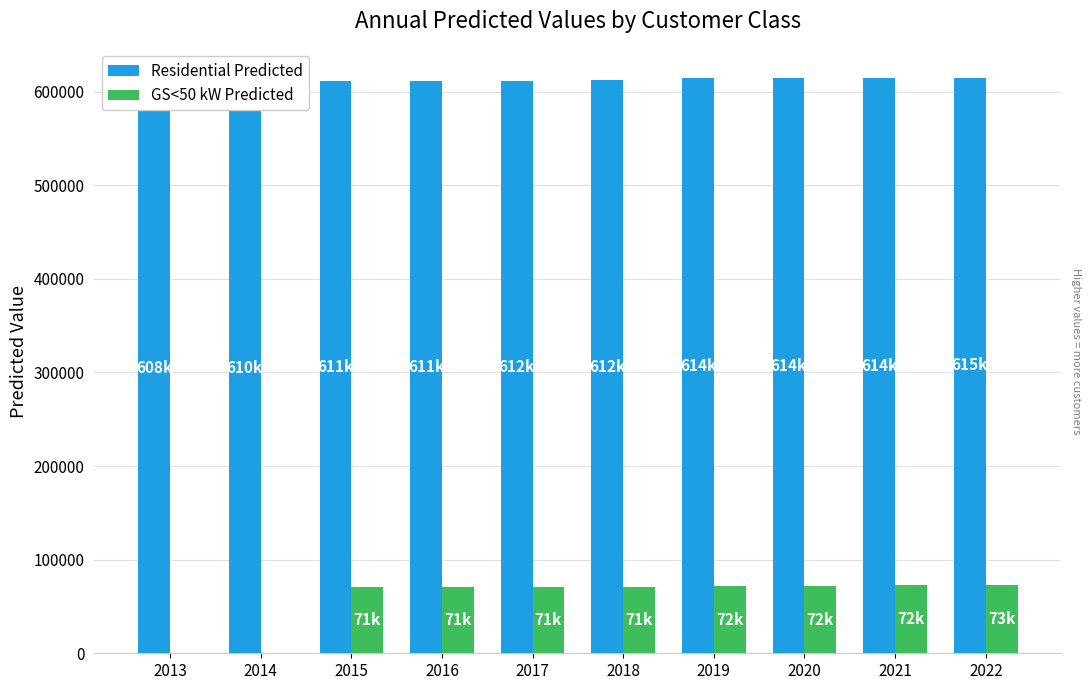

Is the value of GS<50 kW Predicted at 2016 greater than the value of Residential Predicted at 2017?

No